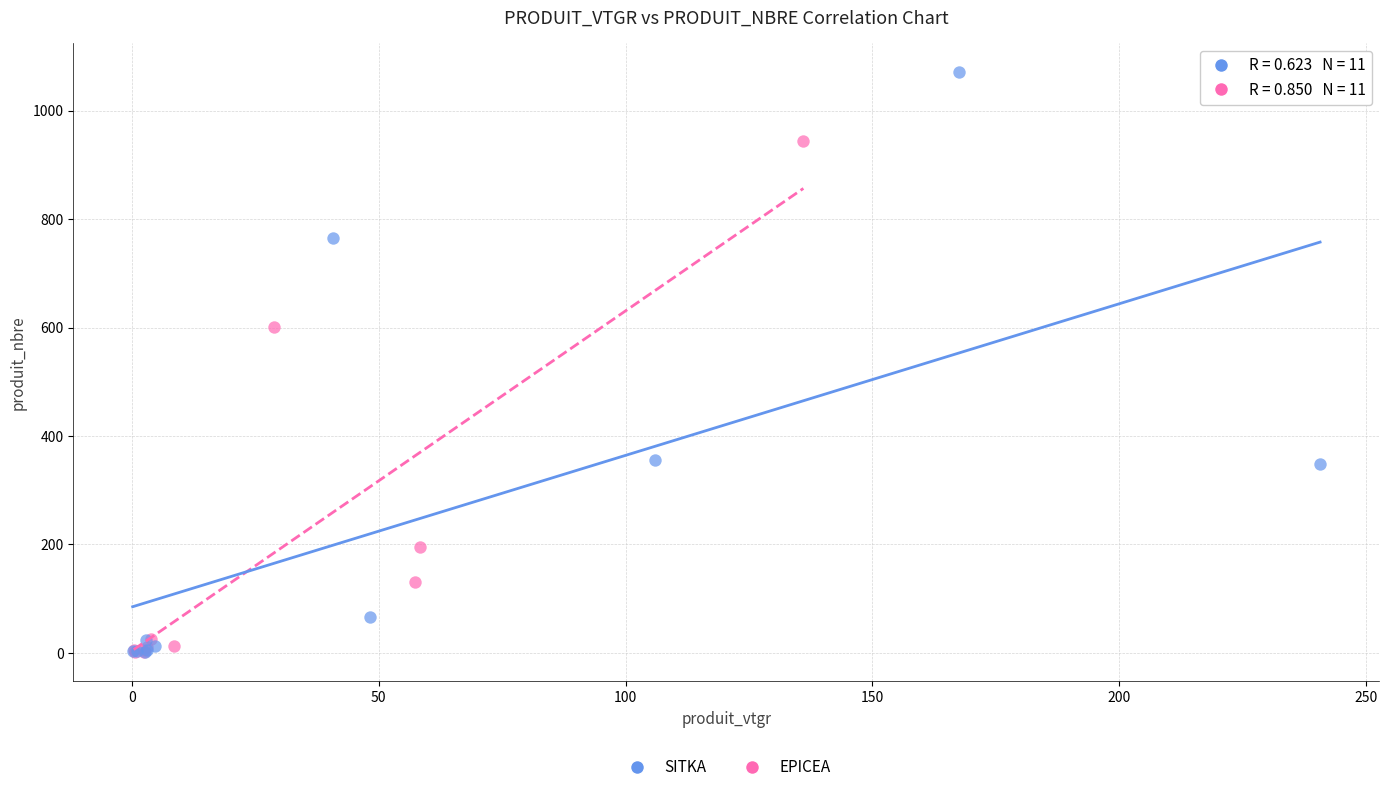

Which series reaches the maximum Y coordinate?

SITKA